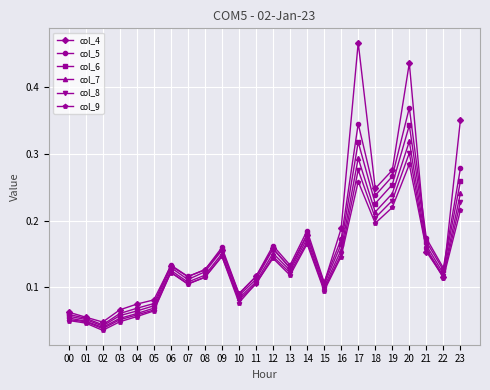

How many col_6 values are between 0 and 1?

24